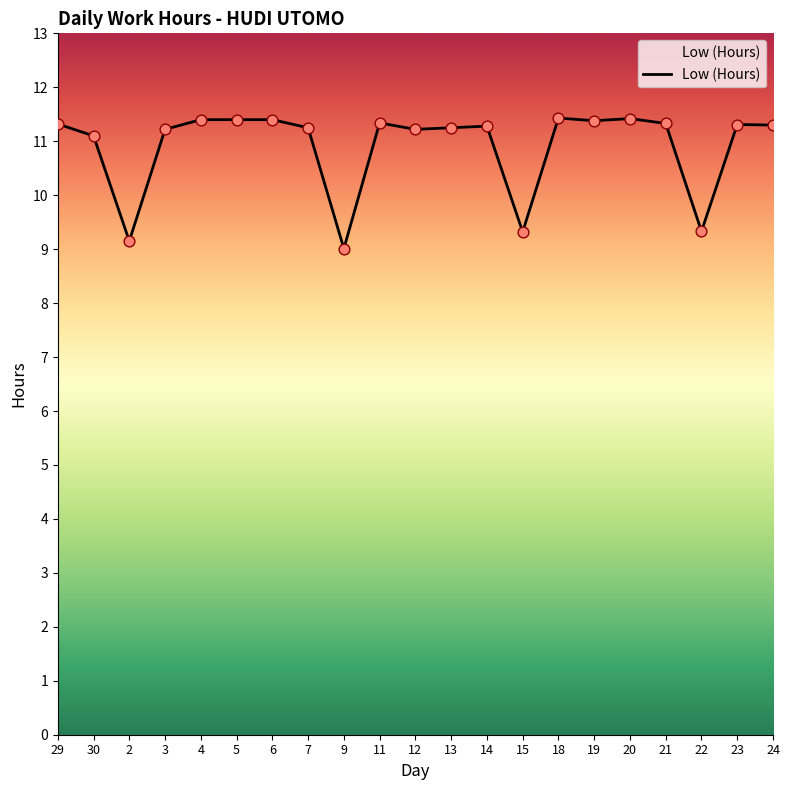

What is the ratio of the value at 14 to the value at 24?

1.0